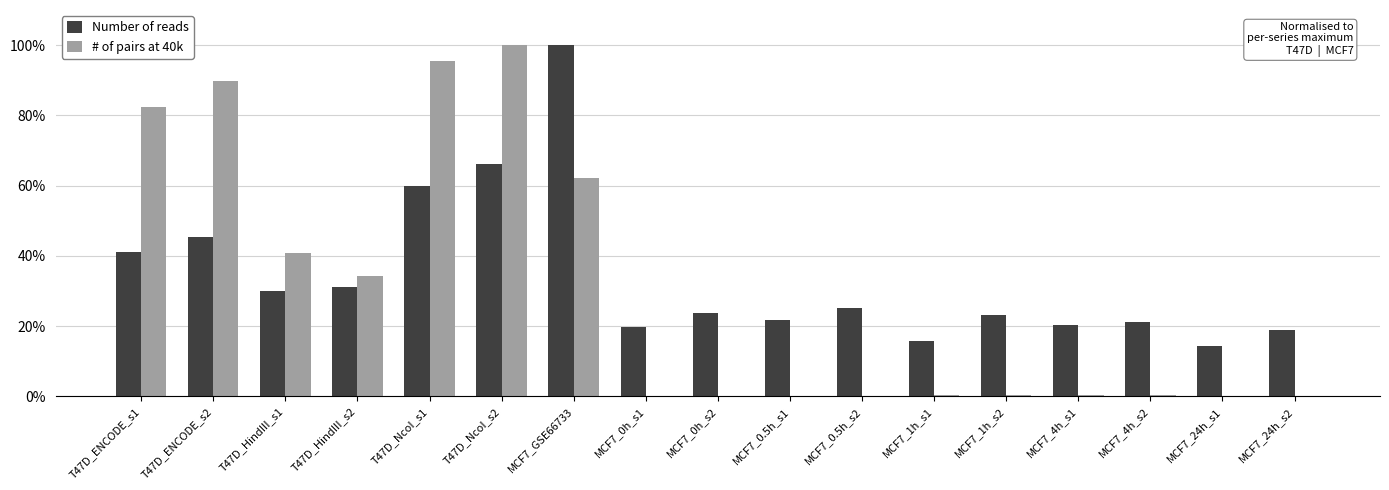

The Number of reads series shows 100.0 at MCF7_GSE66733. True or false?

True